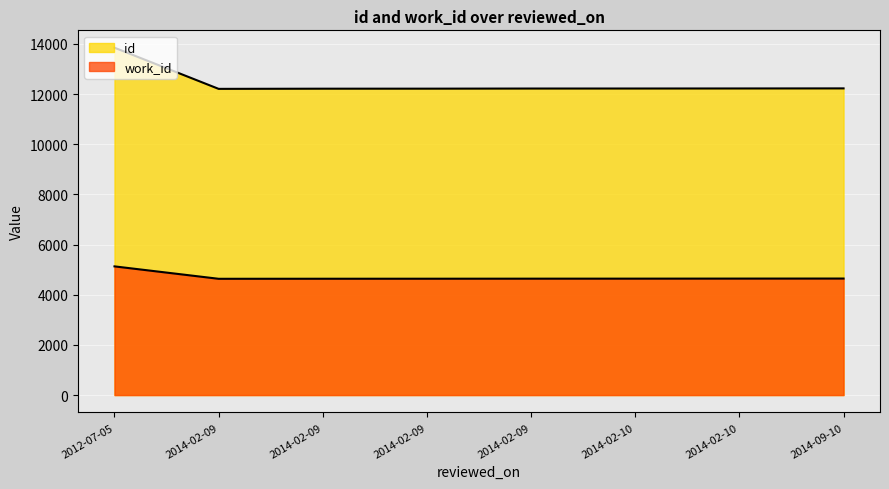

What is the label of the 3rd point from the left?

2014-02-09